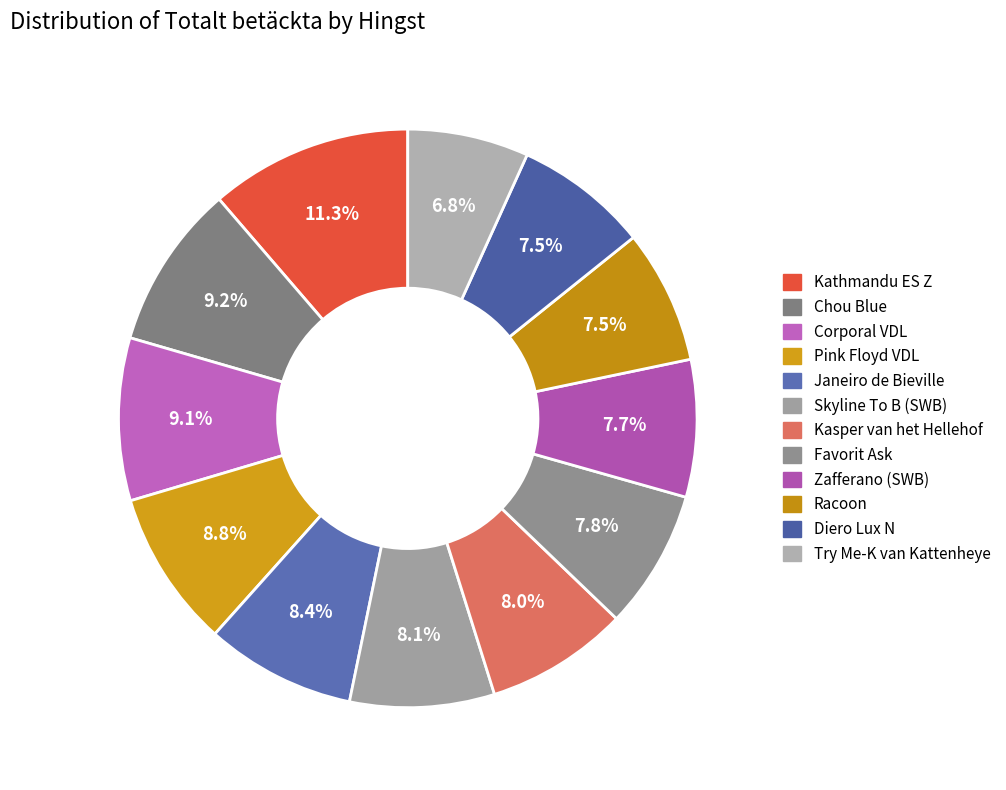

Rank the categories by value from lowest to highest.

Try Me-K van Kattenheye, Racoon, Diero Lux N, Zafferano (SWB), Favorit Ask, Kasper van het Hellehof, Skyline To B (SWB), Janeiro de Bieville, Pink Floyd VDL, Corporal VDL, Chou Blue, Kathmandu ES Z